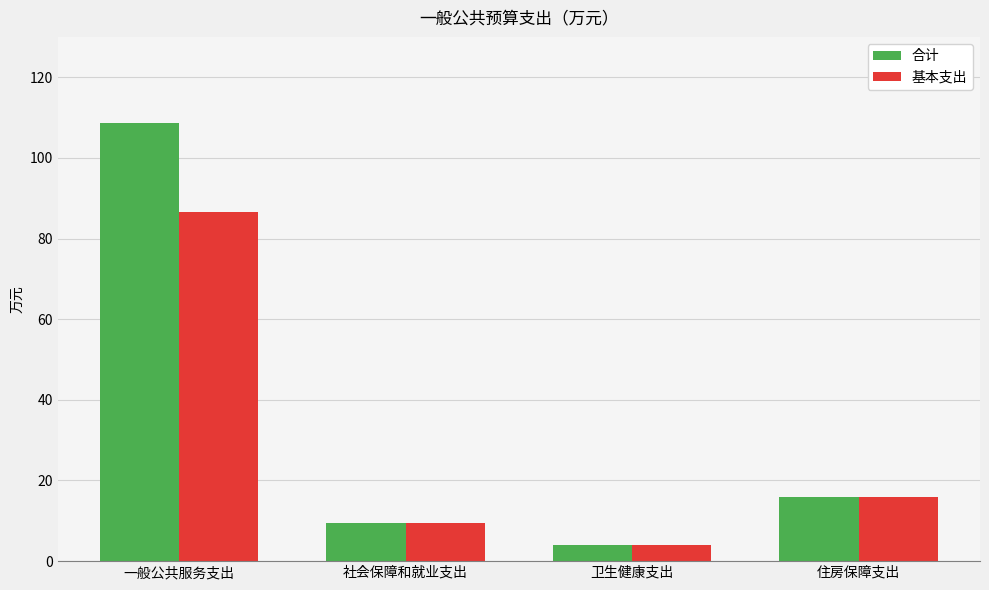

At which label does 基本支出 reach its minimum?

卫生健康支出